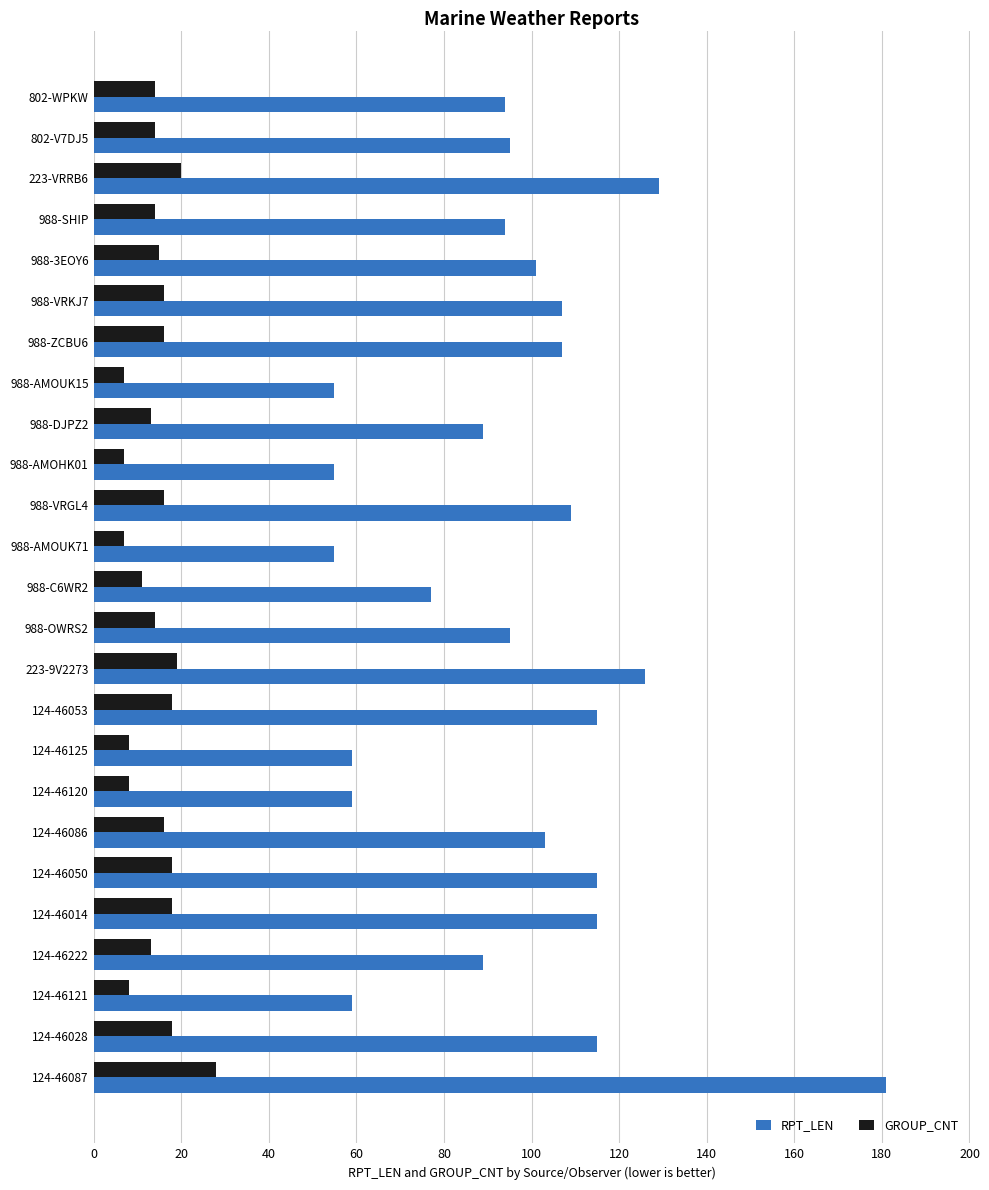

What is the greatest value displayed?

181